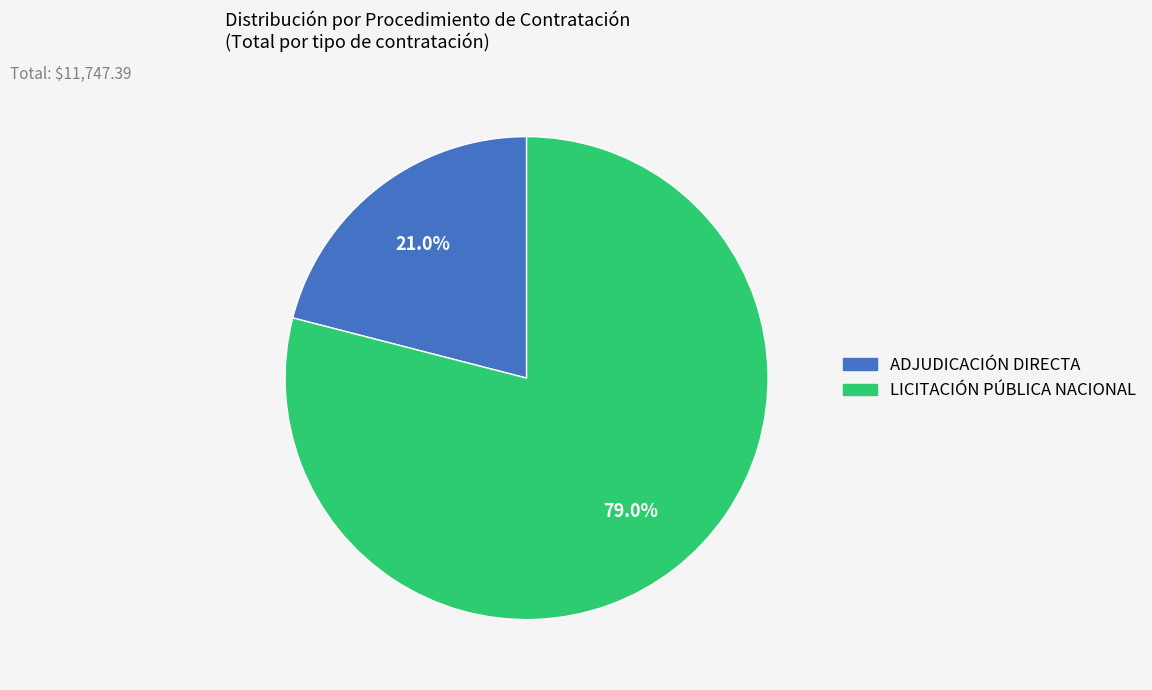

Which category has the smallest portion of the pie?

ADJUDICACIÓN DIRECTA